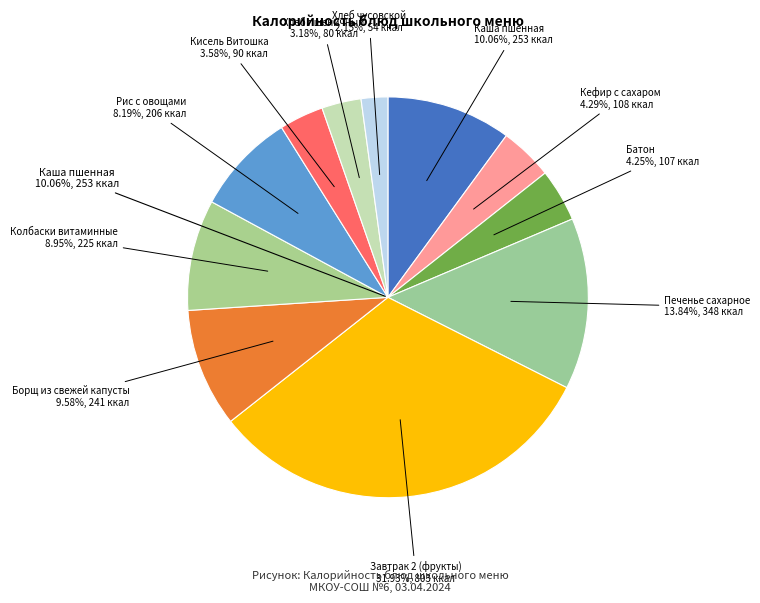

Does any single category account for the majority?

No